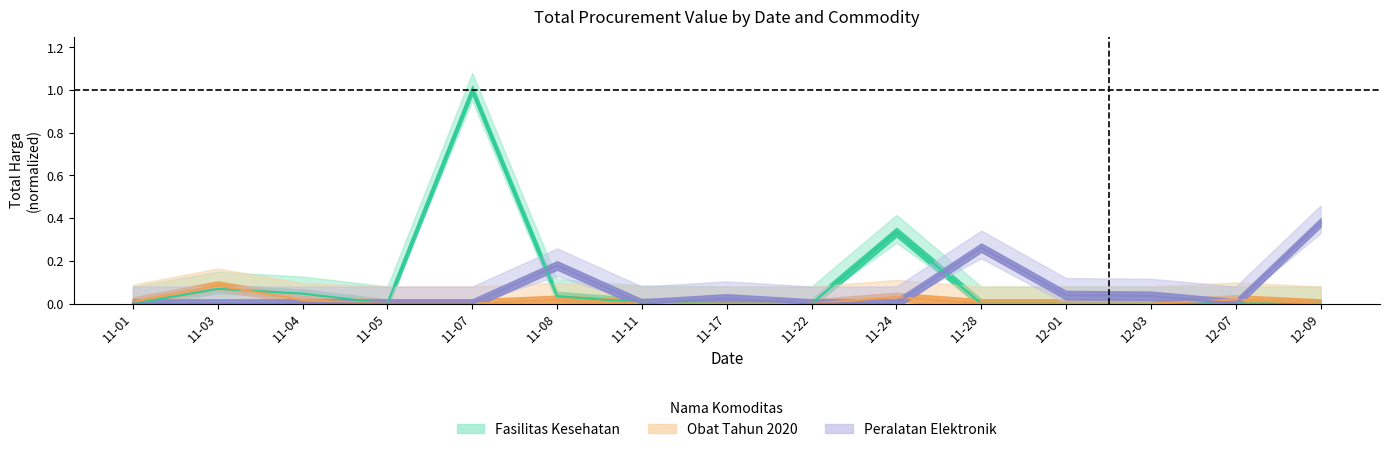

Is the value of Obat Tahun 2020 at 11-07 greater than the value of Fasilitas Kesehatan at 11-22?

No